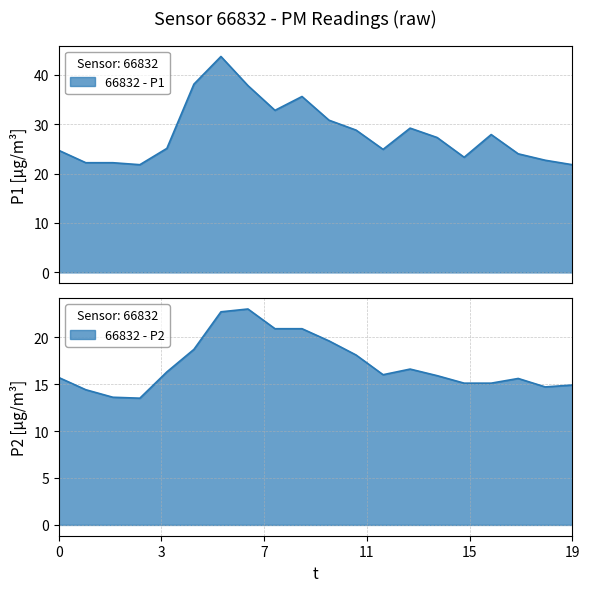

What is the total value across all series at 15:00?

38.4